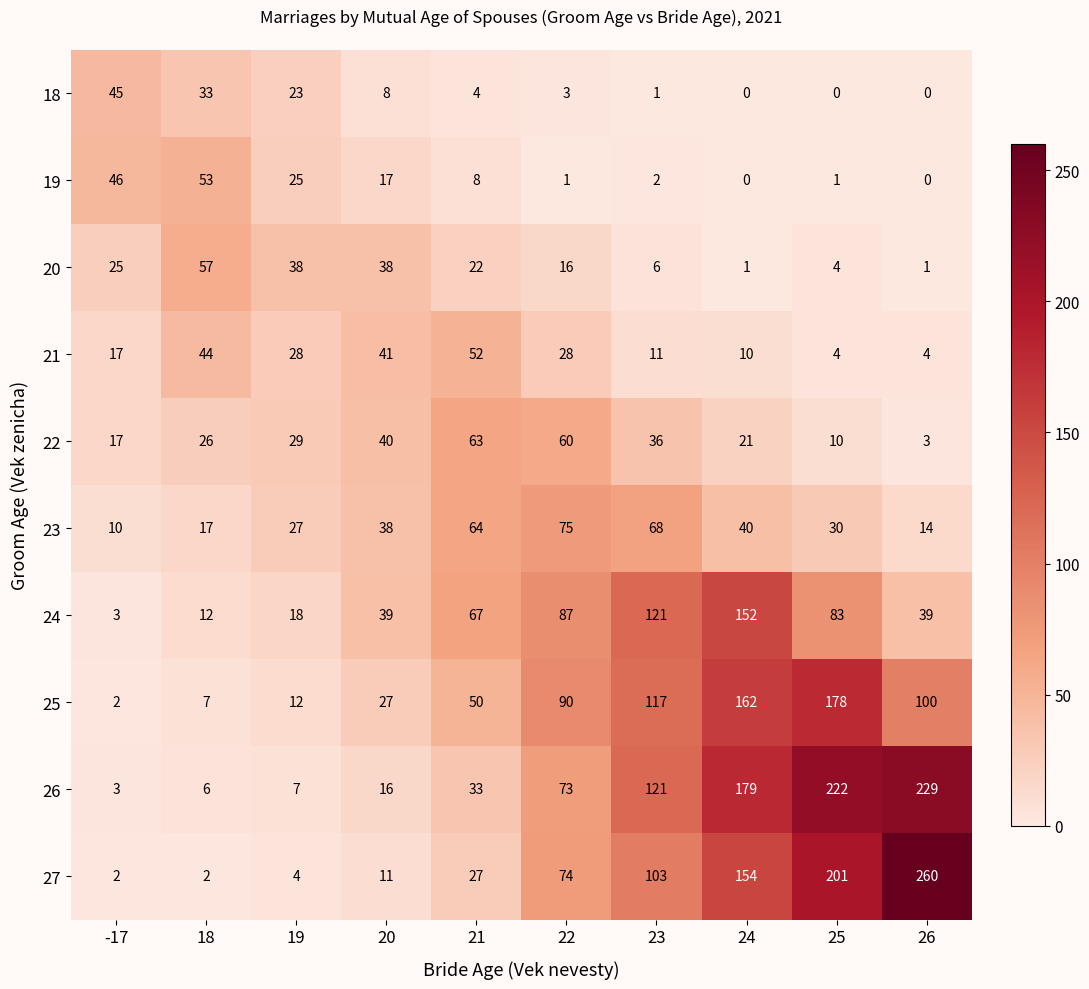

Which series has the largest range (max minus min)?

27